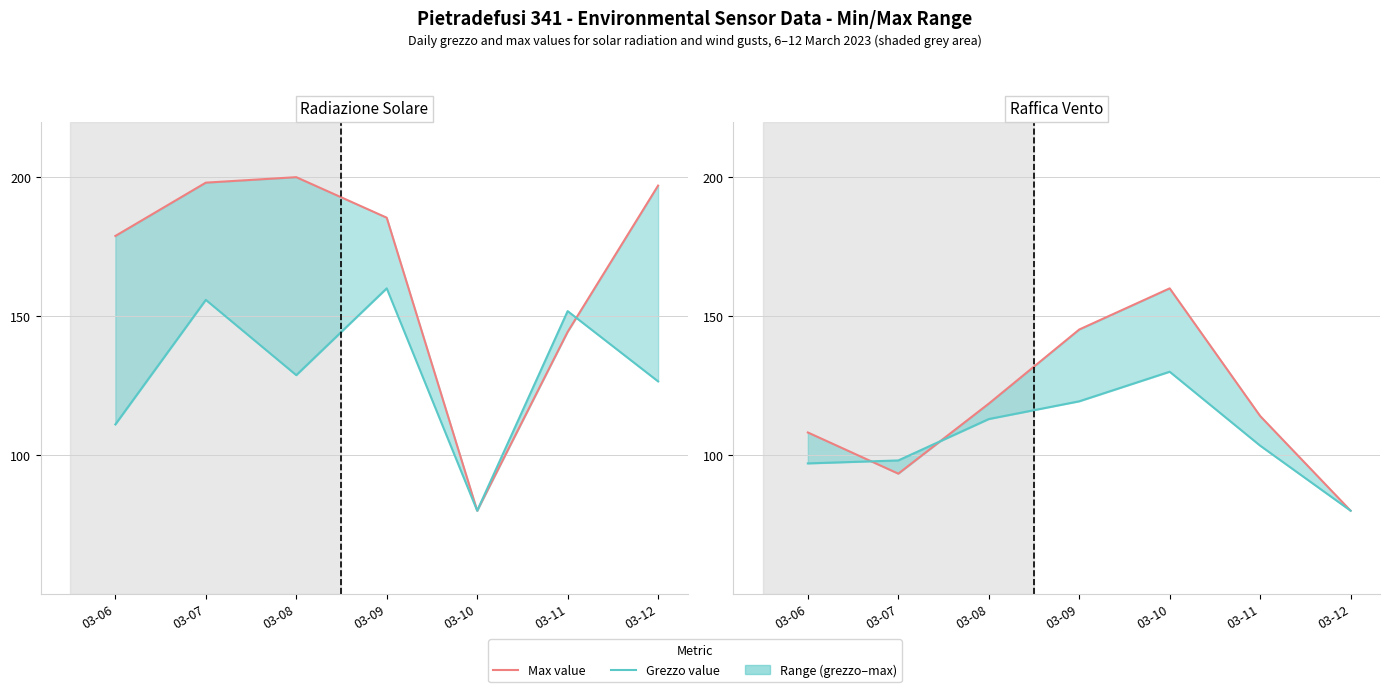

Reading left to right, extract all data points from this chart.

Rad. Max (W/m²): 03-06=178.8	03-07=198.0	03-08=200.0	03-09=185.4	03-10=80.0	03-11=144.3	03-12=197.0
Rad. Grezzo (W/m²): 03-06=111.0	03-07=155.9	03-08=128.8	03-09=160.0	03-10=80.0	03-11=151.8	03-12=126.5
Raffica Max (m/s): 03-06=108.1	03-07=93.3	03-08=118.5	03-09=145.2	03-10=160.0	03-11=114.1	03-12=80.0
Raffica Grezzo (m/s): 03-06=97.0	03-07=98.1	03-08=113.0	03-09=119.4	03-10=130.0	03-11=103.4	03-12=80.0